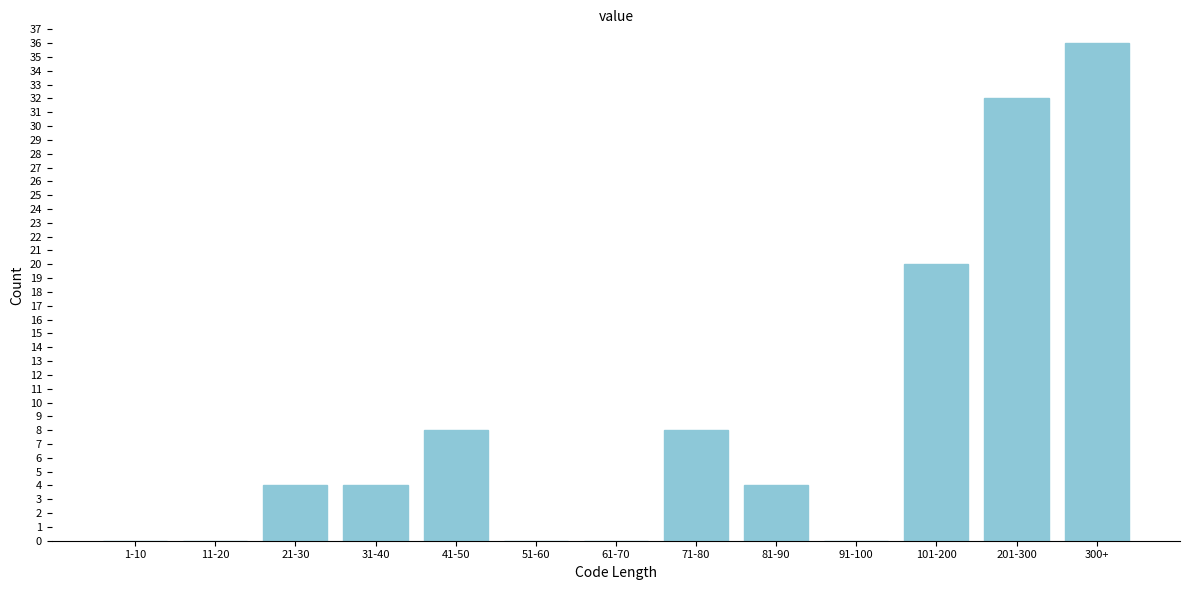

Reading right to left, list all the values displayed in this chart.

300+=36	201-300=32	101-200=20	91-100=0	81-90=4	71-80=8	61-70=0	51-60=0	41-50=8	31-40=4	21-30=4	11-20=0	1-10=0